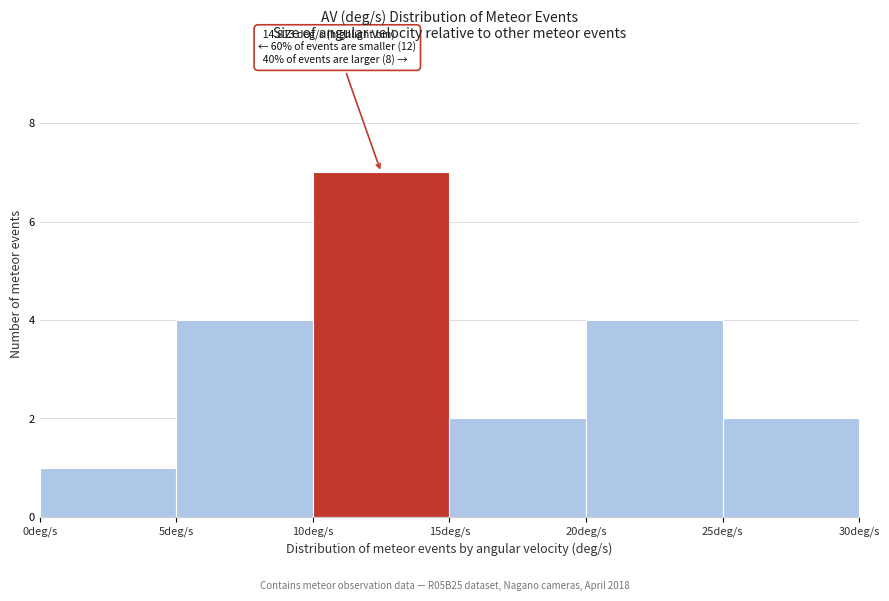

Over which range of the x-axis is the bar tallest?

10 to 15